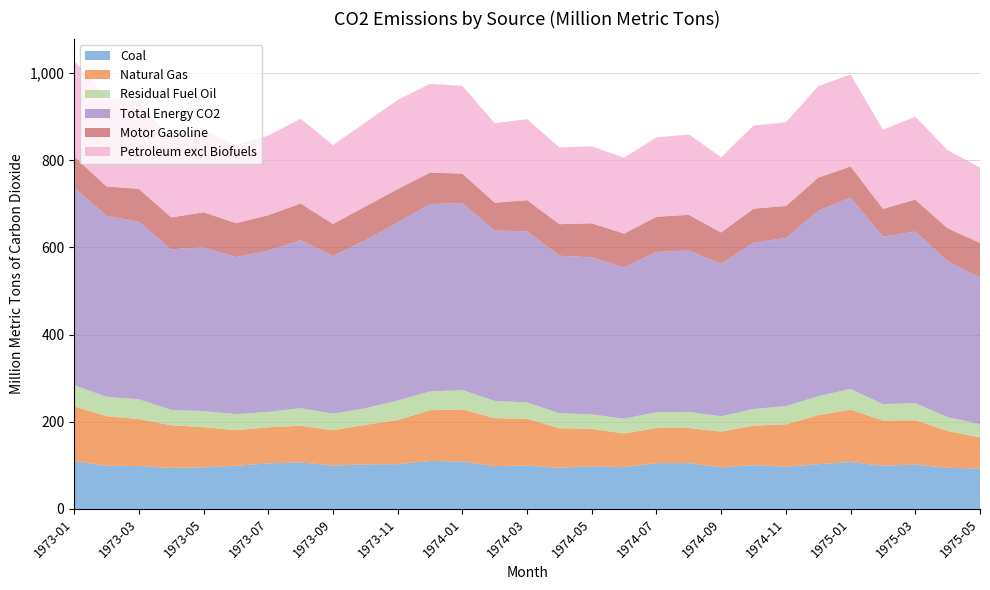

Reading left to right, extract all data points from this chart.

Coal: 1973-01=109.6	1973-02=98.8	1973-03=98.5	1973-04=94.2	1973-05=95.4	1973-06=98.9	1973-07=104.4	1973-08=106.6	1973-09=99.4	1973-10=102.2	1973-11=102.6	1973-12=110.0	1974-01=108.4	1974-02=98.0	1974-03=99.5	1974-04=94.5	1974-05=97.7	1974-06=96.1	1974-07=104.9	1974-08=105.1	1974-09=95.6	1974-10=100.2	1974-11=96.6	1974-12=102.6	1975-01=107.6	1975-02=99.0	1975-03=101.7	1975-04=94.3	1975-05=92.6
Natural Gas: 1973-01=125.6	1973-02=113.8	1973-03=107.7	1973-04=97.9	1973-05=92.1	1973-06=81.7	1973-07=82.9	1973-08=84.1	1973-09=81.1	1973-10=90.7	1973-11=101.3	1973-12=116.3	1974-01=119.8	1974-02=110.1	1974-03=107.3	1974-04=90.6	1974-05=85.9	1974-06=76.8	1974-07=80.8	1974-08=80.5	1974-09=81.8	1974-10=90.9	1974-11=97.4	1974-12=112.6	1975-01=120.1	1975-02=103.8	1975-03=101.8	1975-04=84.5	1975-05=71.2
Residual Fuel Oil: 1973-01=48.4	1973-02=44.7	1973-03=45.1	1973-04=35.1	1973-05=36.9	1973-06=36.9	1973-07=35.3	1973-08=40.3	1973-09=37.9	1973-10=37.9	1973-11=44.7	1973-12=43.1	1974-01=44.4	1974-02=39.5	1974-03=37.4	1974-04=34.5	1974-05=33.1	1974-06=34.0	1974-07=36.2	1974-08=37.0	1974-09=35.0	1974-10=38.2	1974-11=41.6	1974-12=43.7	1975-01=47.6	1975-02=37.6	1975-03=39.0	1975-04=31.6	1975-05=30.5
Total Energy CO2: 1973-01=454.1	1973-02=415.1	1973-03=407.5	1973-04=368.2	1973-05=376.1	1973-06=360.0	1973-07=369.8	1973-08=385.4	1973-09=361.4	1973-10=385.4	1973-11=408.5	1973-12=429.8	1974-01=429.2	1974-02=390.8	1974-03=392.6	1974-04=361.1	1974-05=360.3	1974-06=347.0	1974-07=367.7	1974-08=370.1	1974-09=350.0	1974-10=381.7	1974-11=385.8	1974-12=425.0	1975-01=438.6	1975-02=384.1	1975-03=393.7	1975-04=358.0	1975-05=336.3
Motor Gasoline: 1973-01=70.9	1973-02=67.4	1973-03=75.5	1973-04=73.4	1973-05=80.1	1973-06=78.1	1973-07=81.4	1973-08=84.1	1973-09=73.8	1973-10=77.4	1973-11=76.6	1973-12=72.3	1974-01=67.3	1974-02=63.9	1974-03=71.5	1974-04=72.5	1974-05=78.2	1974-06=77.6	1974-07=80.7	1974-08=81.9	1974-09=71.7	1974-10=77.8	1974-11=73.5	1974-12=76.0	1975-01=72.0	1975-02=63.8	1975-03=73.3	1975-04=75.4	1975-05=79.7
Petroleum excl Biofuels: 1973-01=219.0	1973-02=202.5	1973-03=201.2	1973-04=176.2	1973-05=188.6	1973-06=179.4	1973-07=182.5	1973-08=194.6	1973-09=180.8	1973-10=192.5	1973-11=204.5	1973-12=203.5	1974-01=201.1	1974-02=182.6	1974-03=185.8	1974-04=176.0	1974-05=176.6	1974-06=174.1	1974-07=182.0	1974-08=184.5	1974-09=172.6	1974-10=190.6	1974-11=191.8	1974-12=209.8	1975-01=210.9	1975-02=181.2	1975-03=190.2	1975-04=179.3	1975-05=172.5